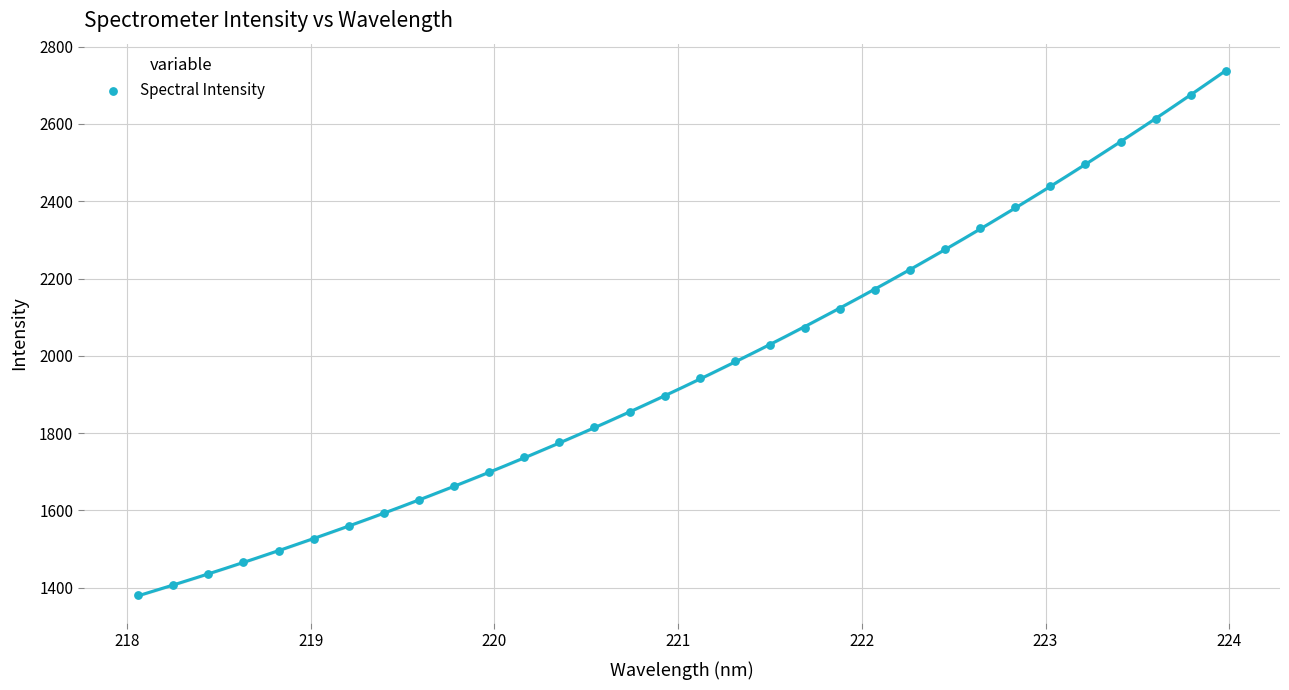

What is the range of X values (max minus min)?

5.9